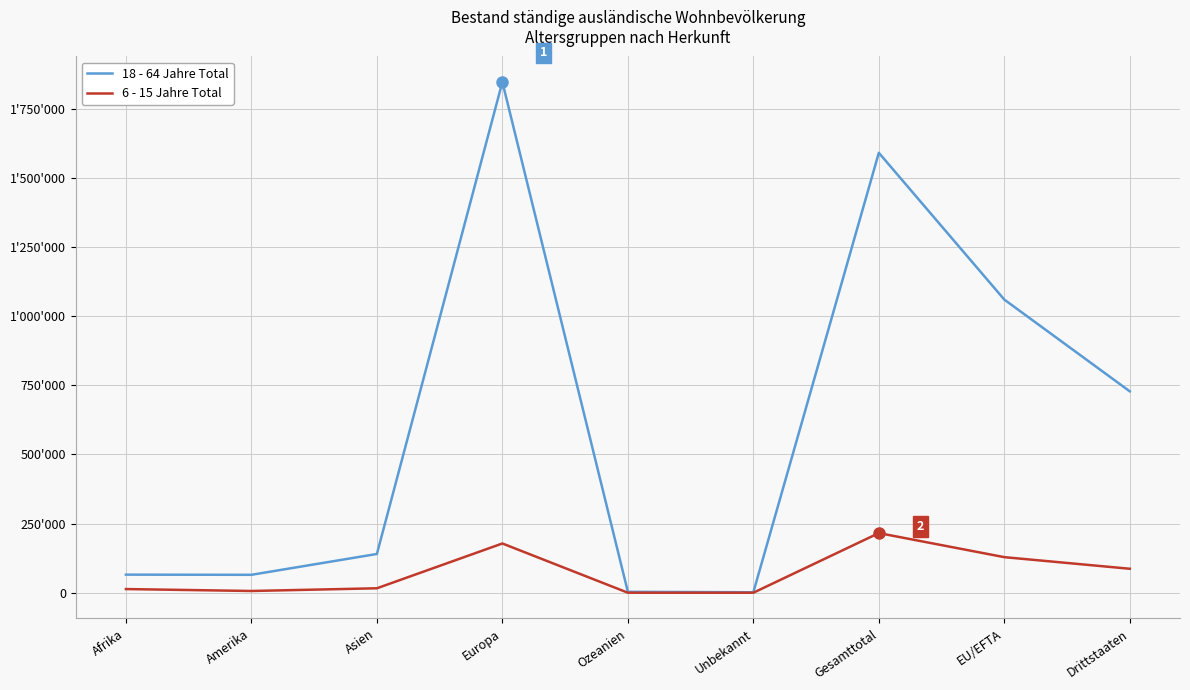

What are all the series names shown in the legend?

18 - 64 Jahre Total, 6 - 15 Jahre Total